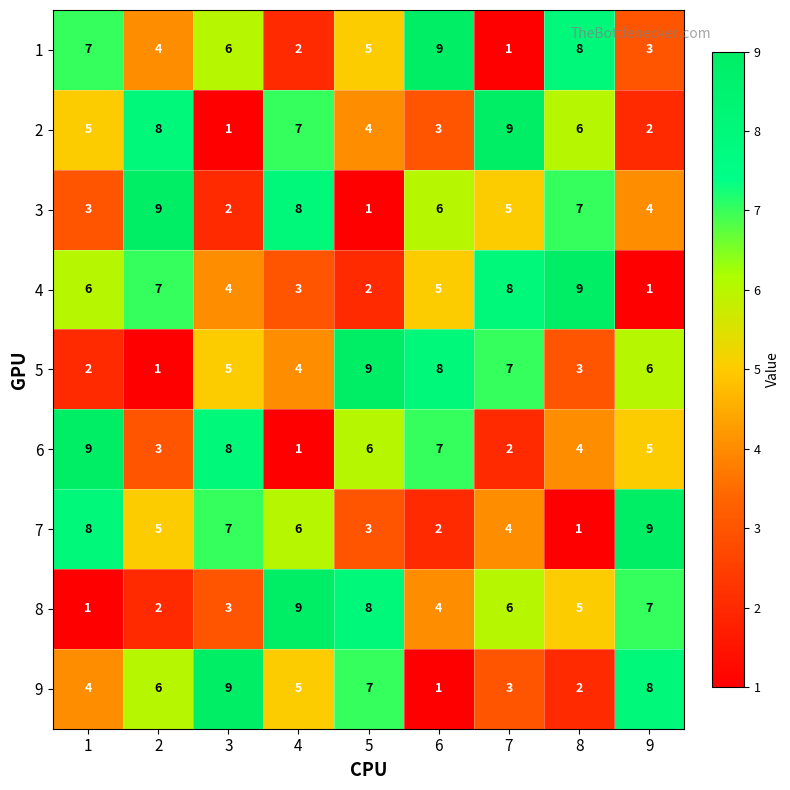

Rank the series at 5 from lowest to highest value.

3, 4, 7, 2, 1, 6, 9, 8, 5